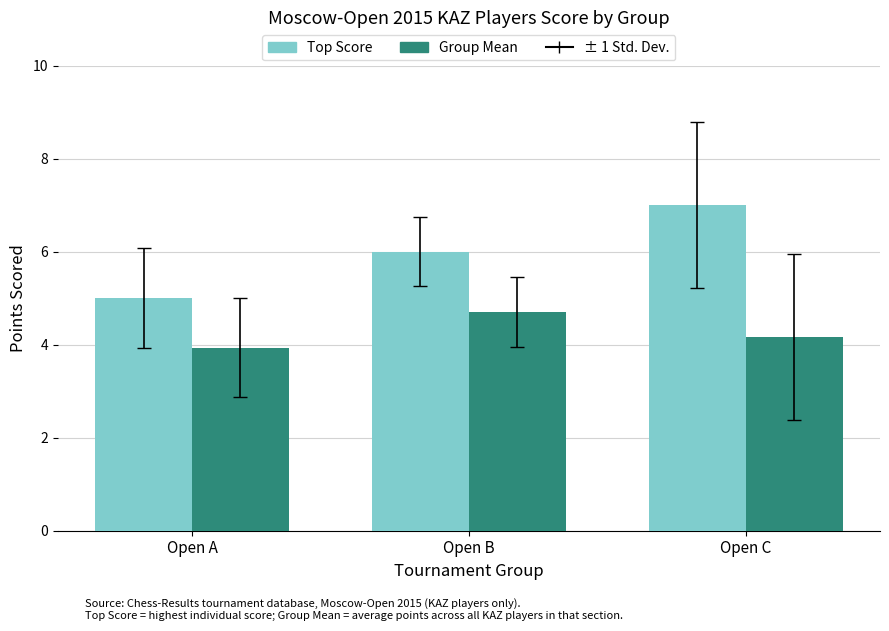

Reading left to right, transcribe all the data shown in this chart.

Top Score: 5.0	6.0	7.0
Group Mean: 3.9	4.7	4.2